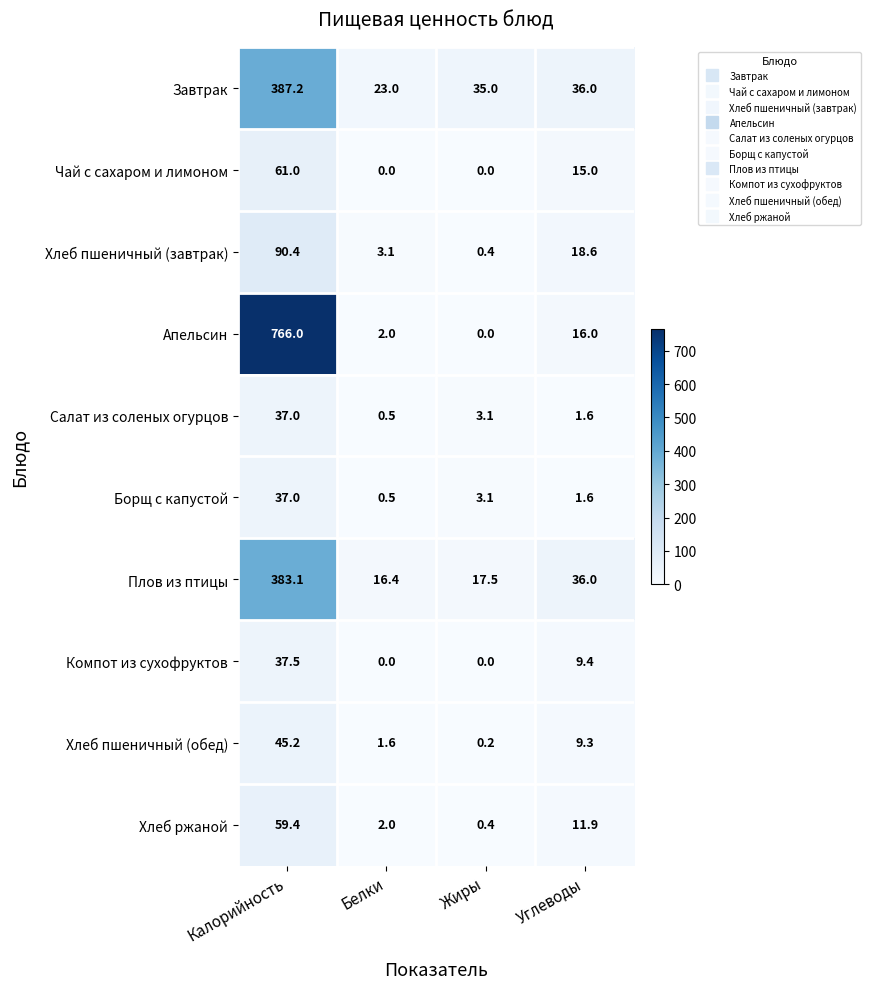

Where does the Хлеб пшеничный (завтрак) series first go above 18?

Калорийность